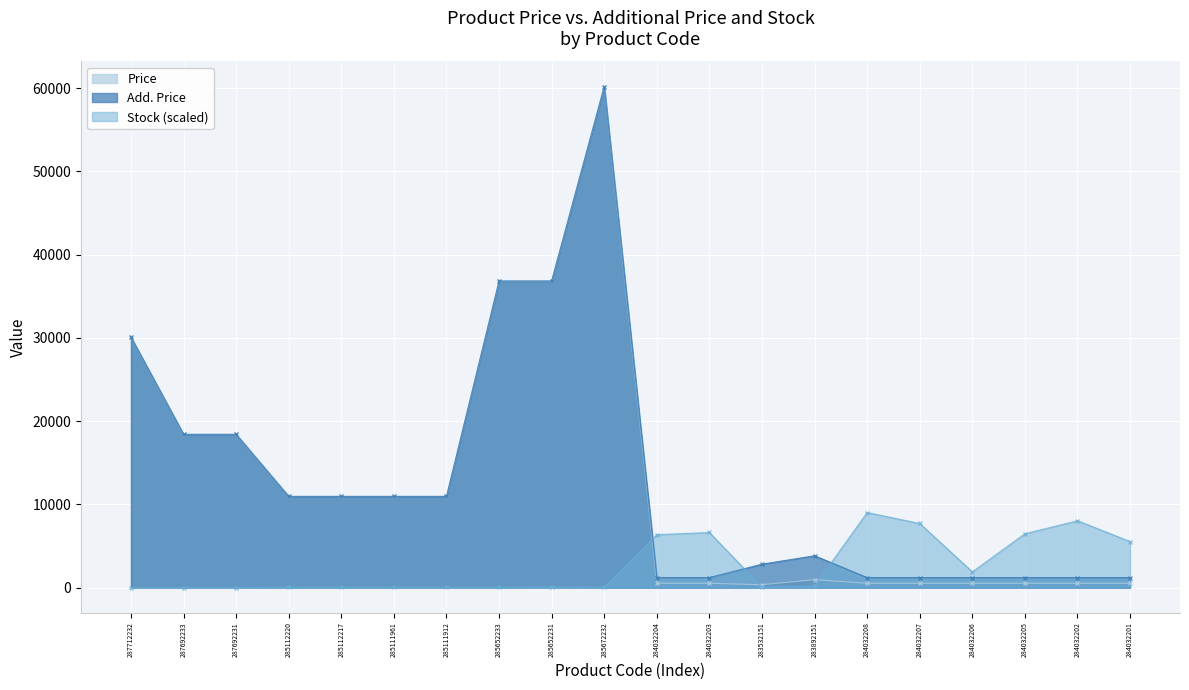

Where is Add. Price nearest to the value 30708?

287712232